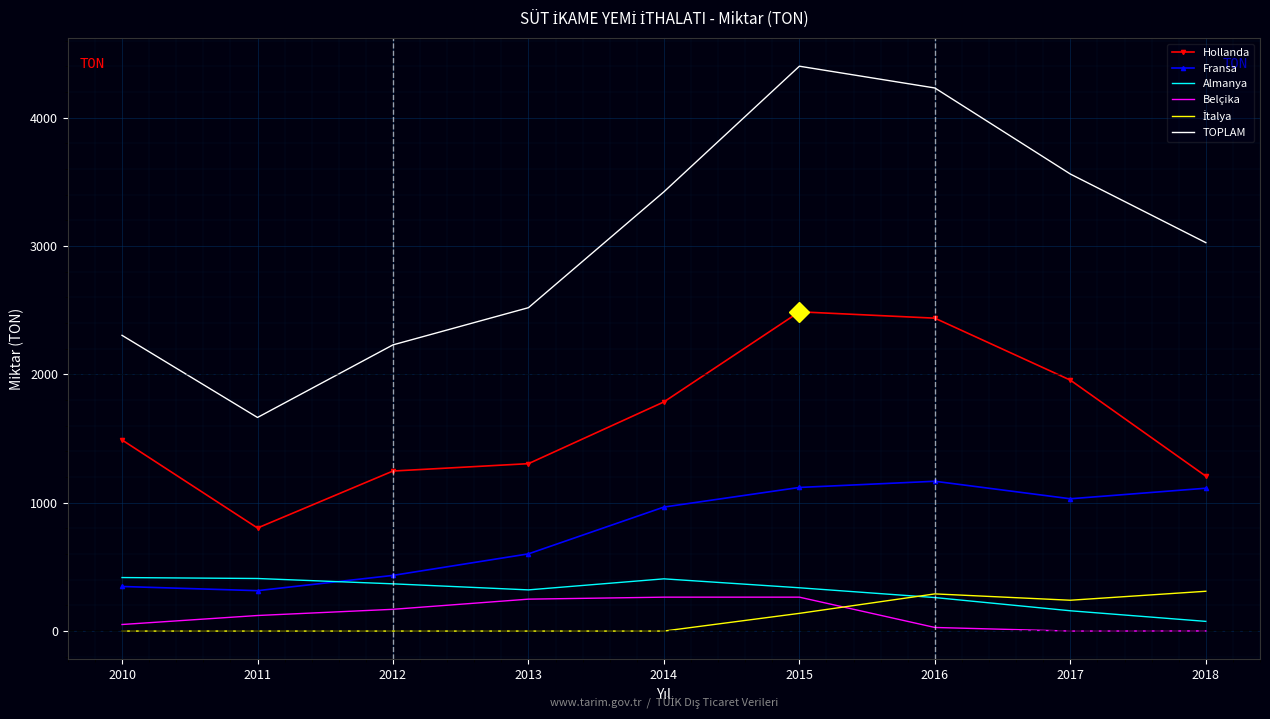

The Fransa series shows 329.4 at 2014. True or false?

False